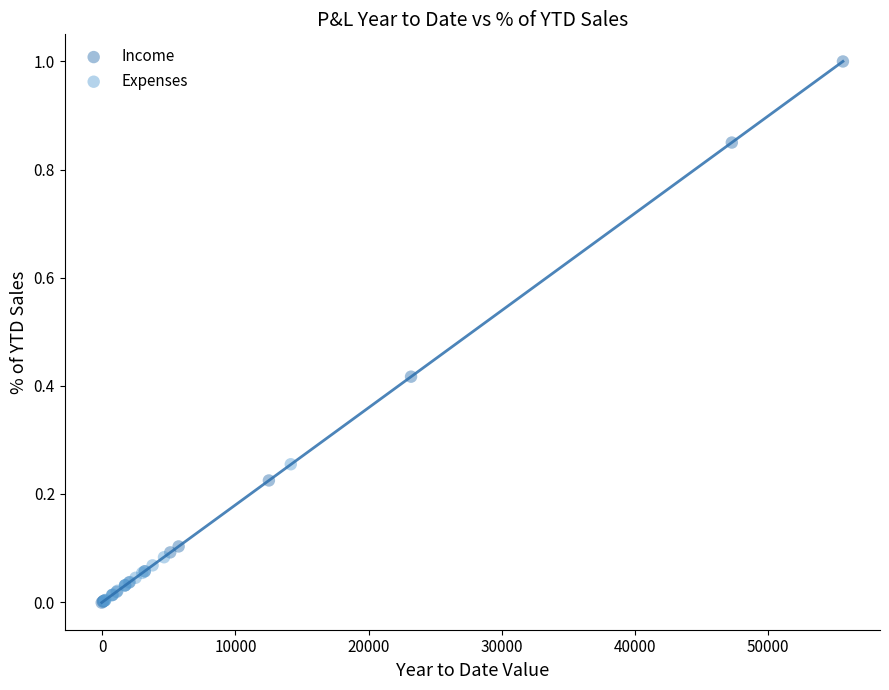

Which series has the largest Y range (max minus min)?

Income